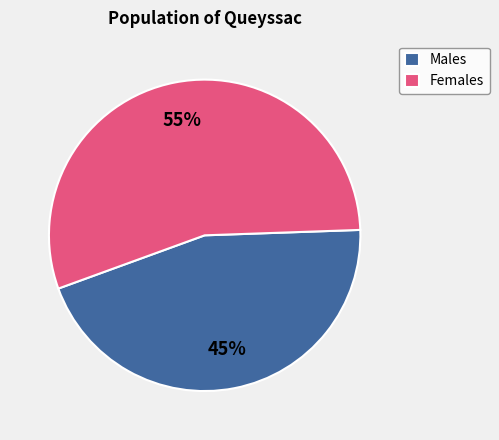

True or false: Males accounts for 45% of the total.

True